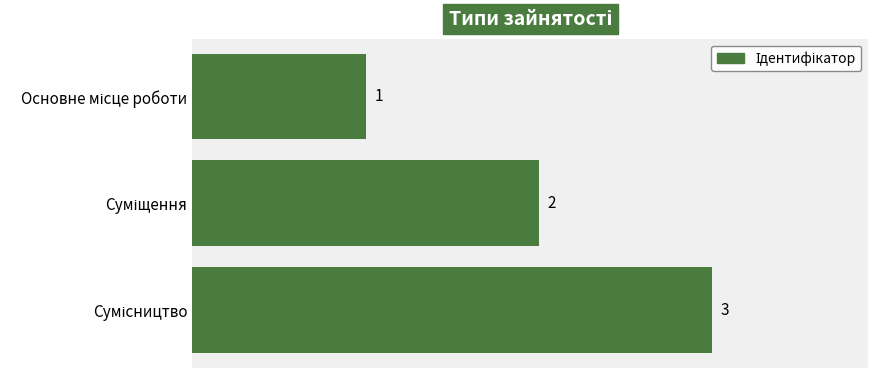

What is the maximum value shown in the chart?

3